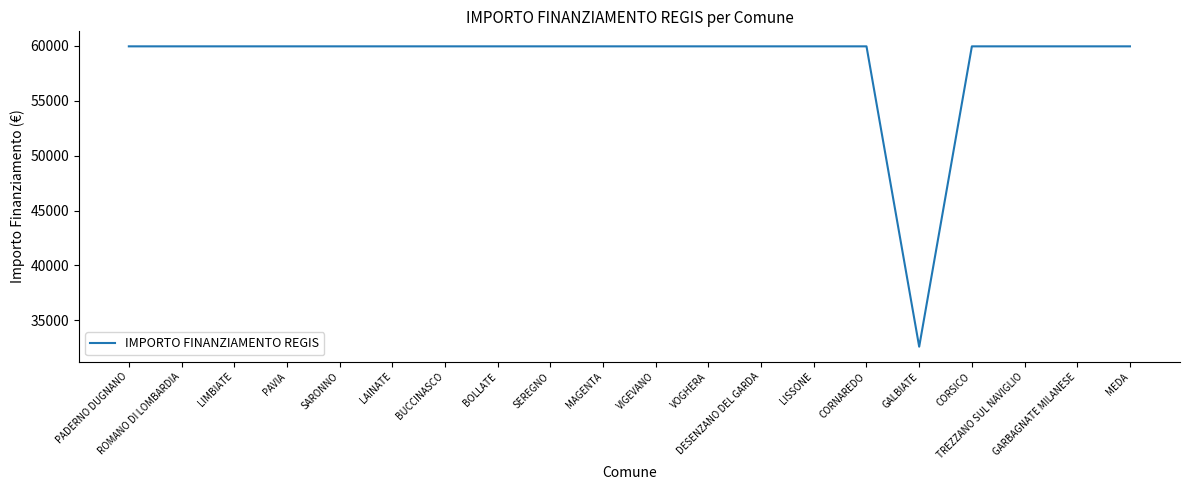

What is the difference between the maximum and minimum values?

27377